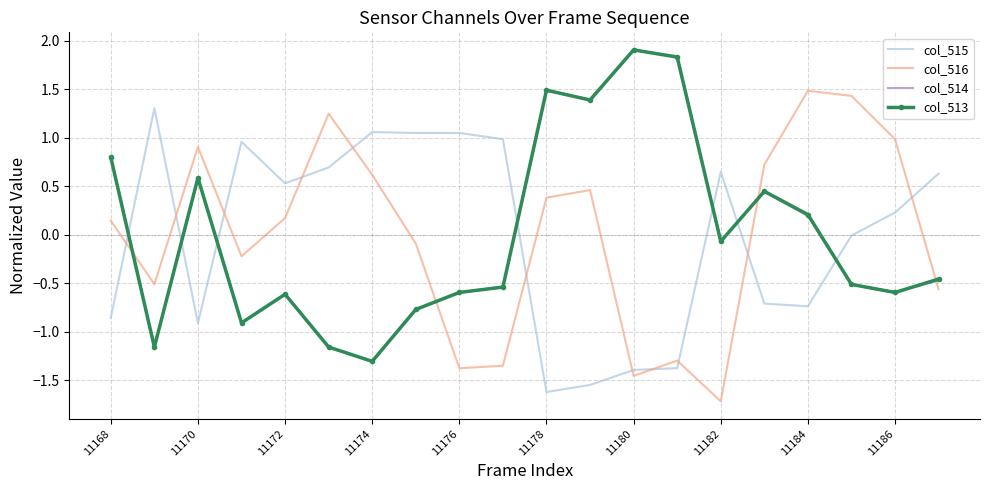

True or false: col_516 and col_513 intersect in this chart.

True